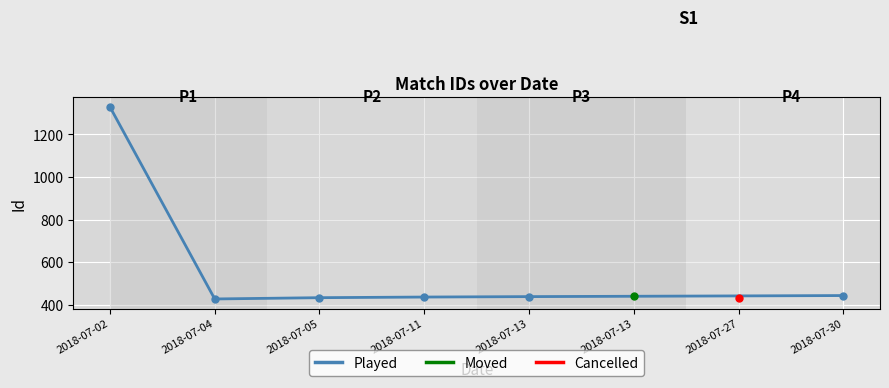

What is the difference between the maximum and minimum values?

902